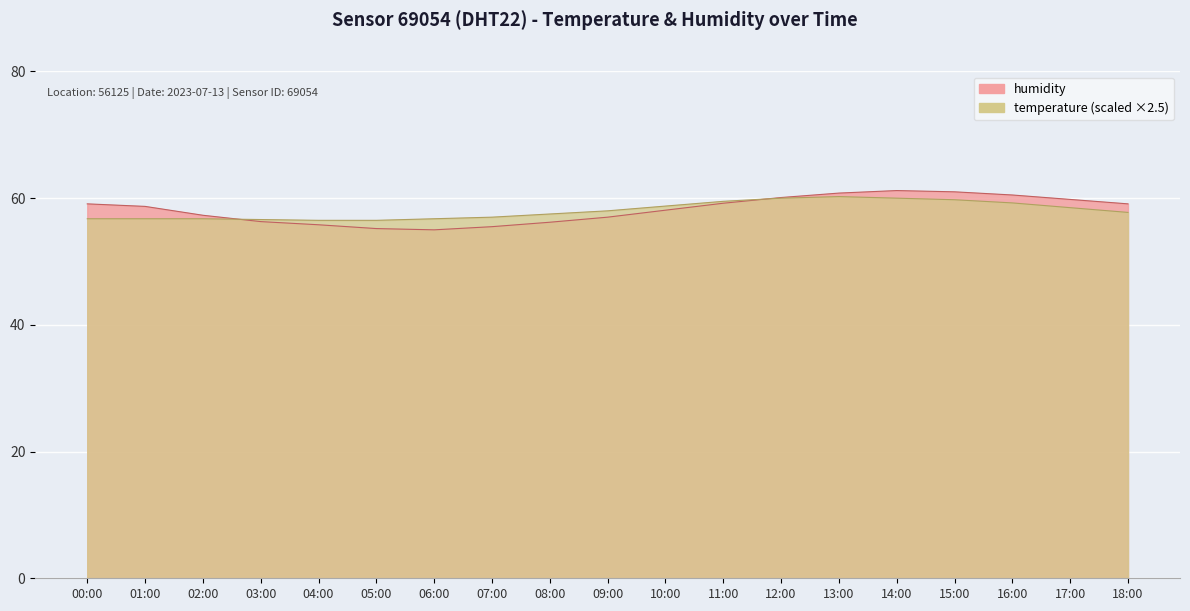

What is the average value of the temperature series?

58.0